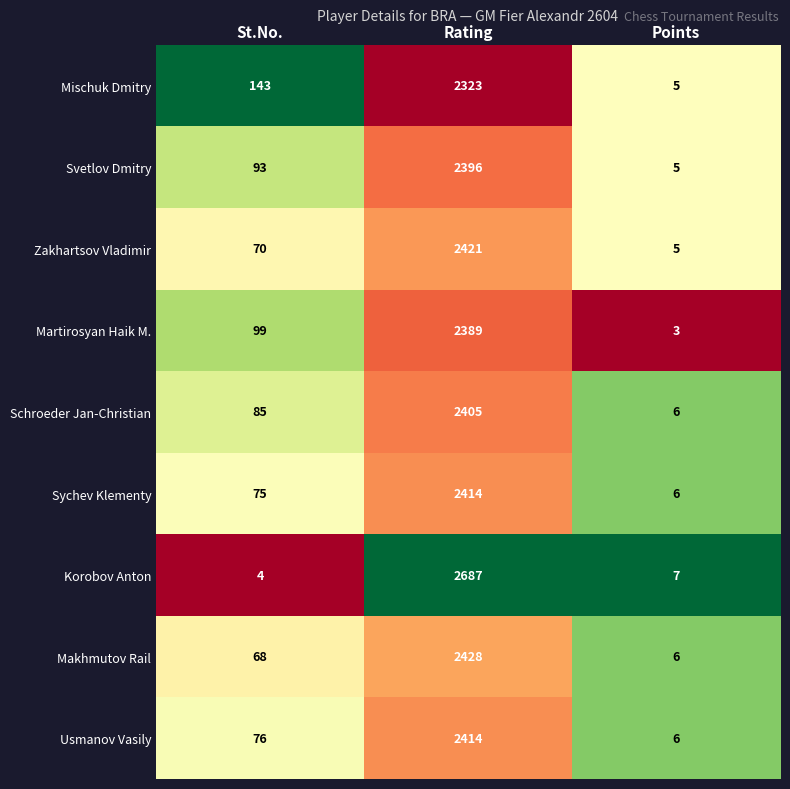

What is the spread (max minus min) of values at Points?

4